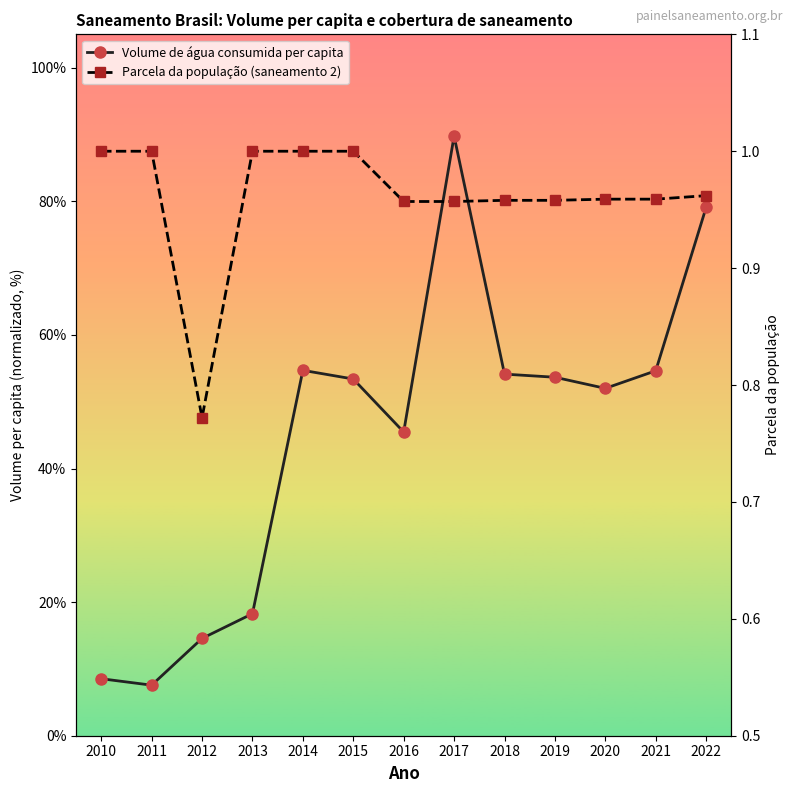

The Parcela da população (saneamento 2) series shows 1.0 at 2016. True or false?

True